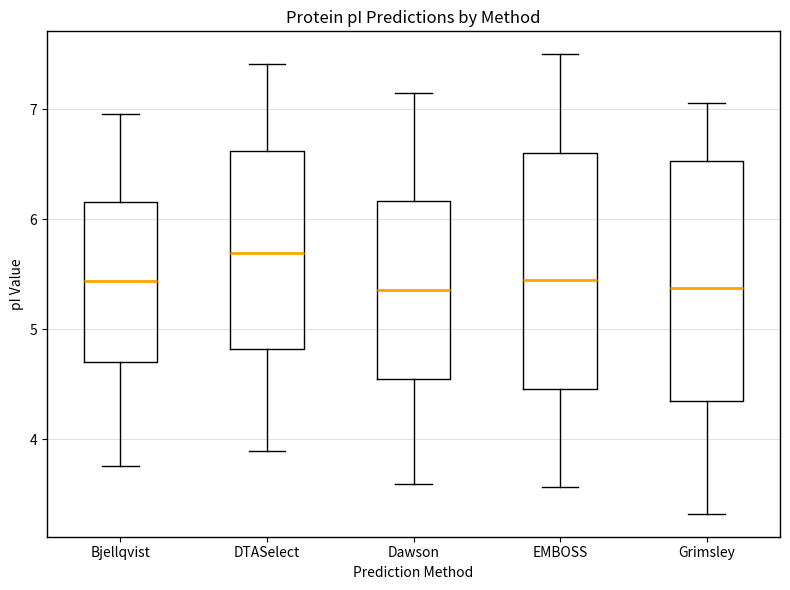

Reading left to right, transcribe this box plot: for each box, give where its median line is, the range the box spans, and where its two whiskers end, as read against the y-axis. The values are not printed on the chart, so give them approximately, as read against the axis.

Bjellqvist: median 5.4, box 4.7 to 6.2, whiskers 3.8 to 7.0
DTASelect: median 5.7, box 4.8 to 6.6, whiskers 3.9 to 7.4
Dawson: median 5.4, box 4.6 to 6.2, whiskers 3.6 to 7.1
EMBOSS: median 5.4, box 4.5 to 6.6, whiskers 3.6 to 7.5
Grimsley: median 5.4, box 4.4 to 6.5, whiskers 3.3 to 7.1